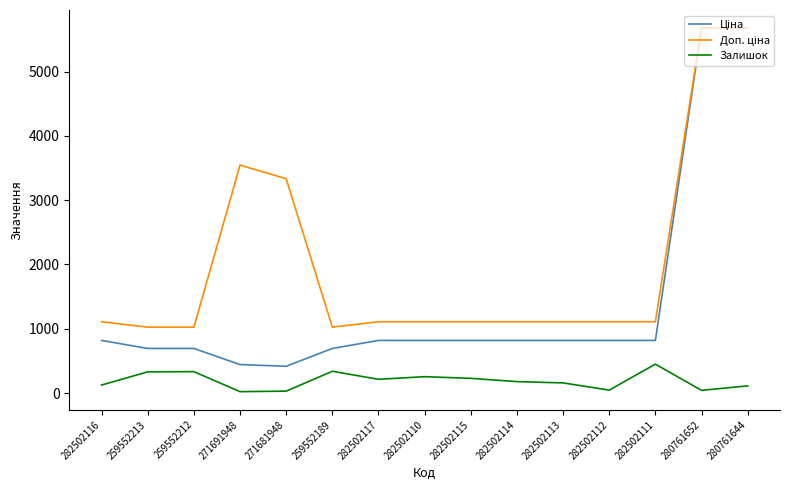

What is the total value across all series at 282502115?

2156.7